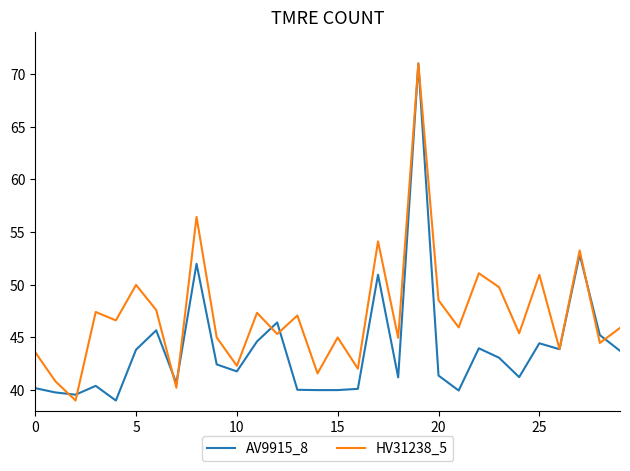

Which series has the largest total across all categories?

HV31238_5